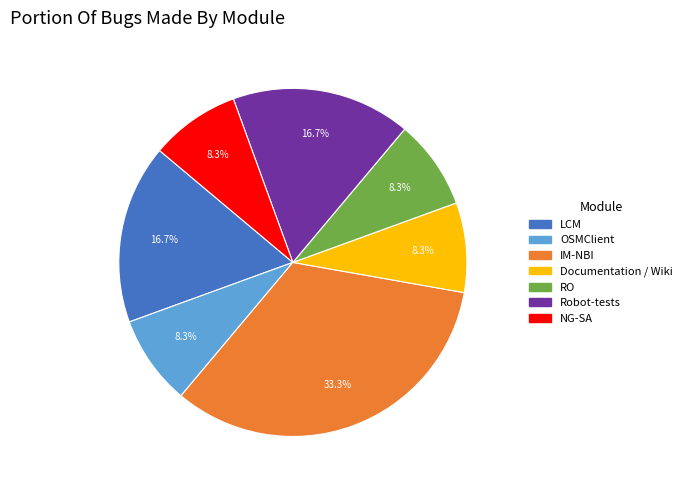

Combined, do RO and Documentation / Wiki account for over 50%?

No